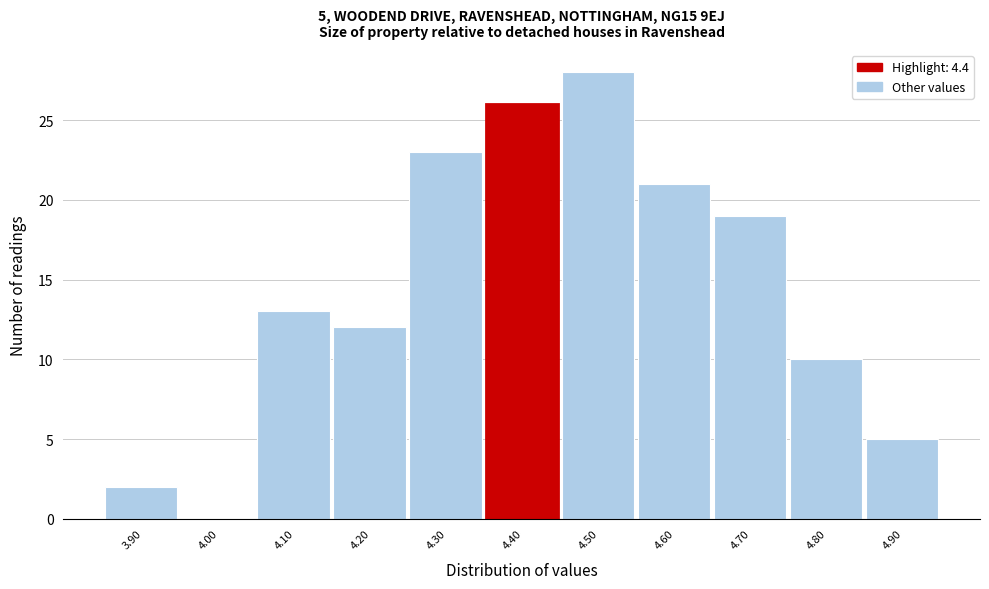

Reading right to left, what are all the values shown in this chart?

4.90=5	4.80=10	4.70=19	4.60=21	4.50=28	4.40=26	4.30=23	4.20=12	4.10=13	4.00=0	3.90=2